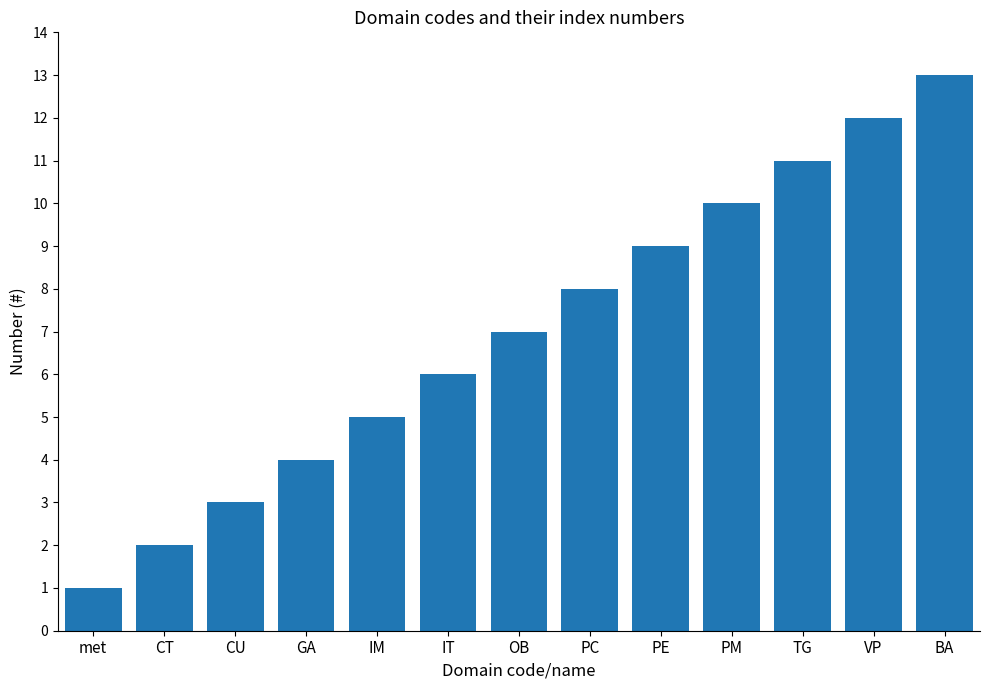

List the labels in order of value, largest first.

BA, VP, TG, PM, PE, PC, OB, IT, IM, GA, CU, CT, met